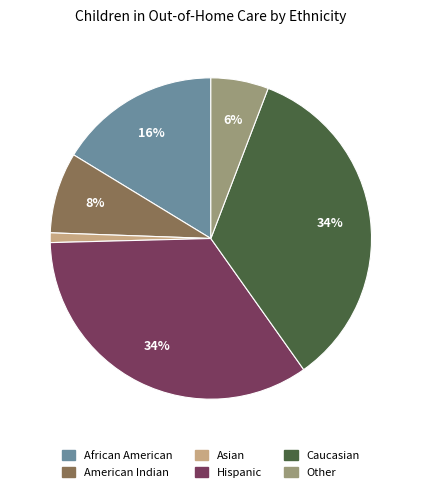

To the nearest percent, what is the difference between the largest and smallest slice percentages?

33%